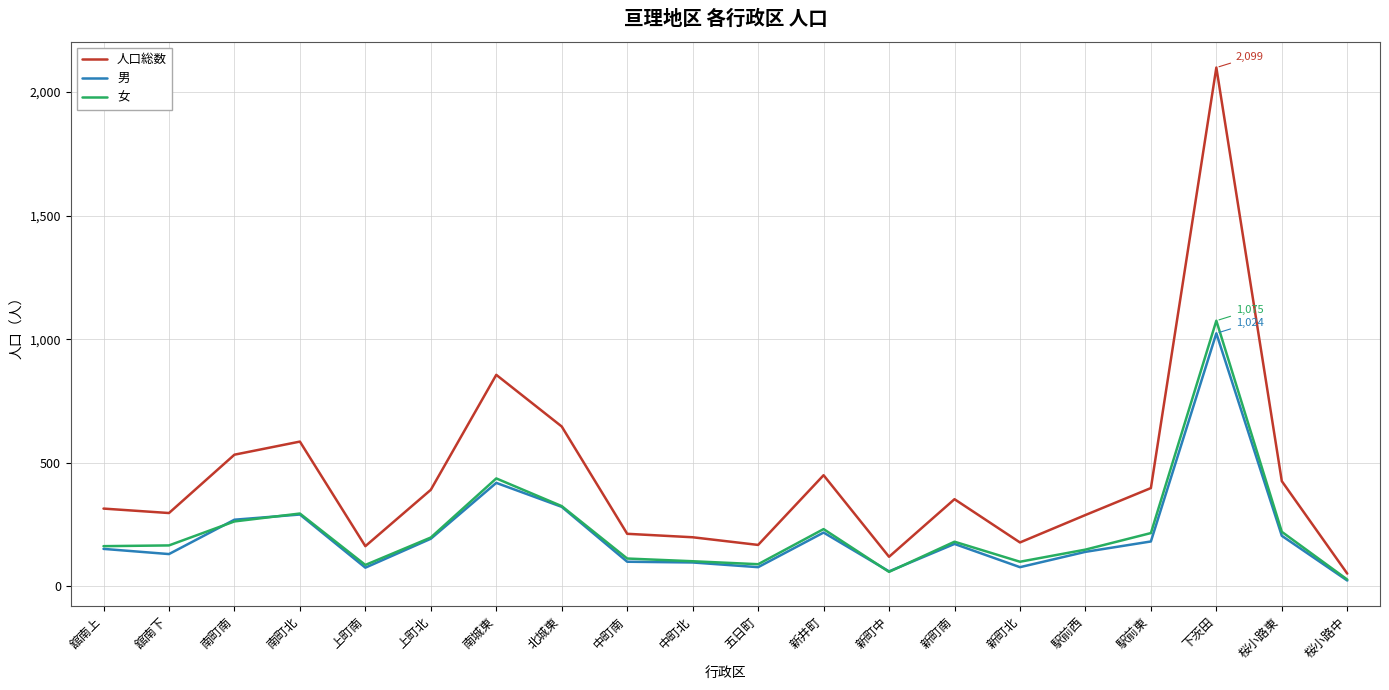

Where is the first local maximum for 人口総数?

南町北